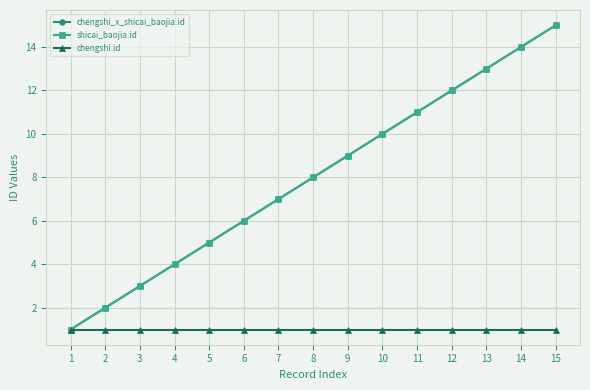

Does the chart have visible grid lines?

Yes